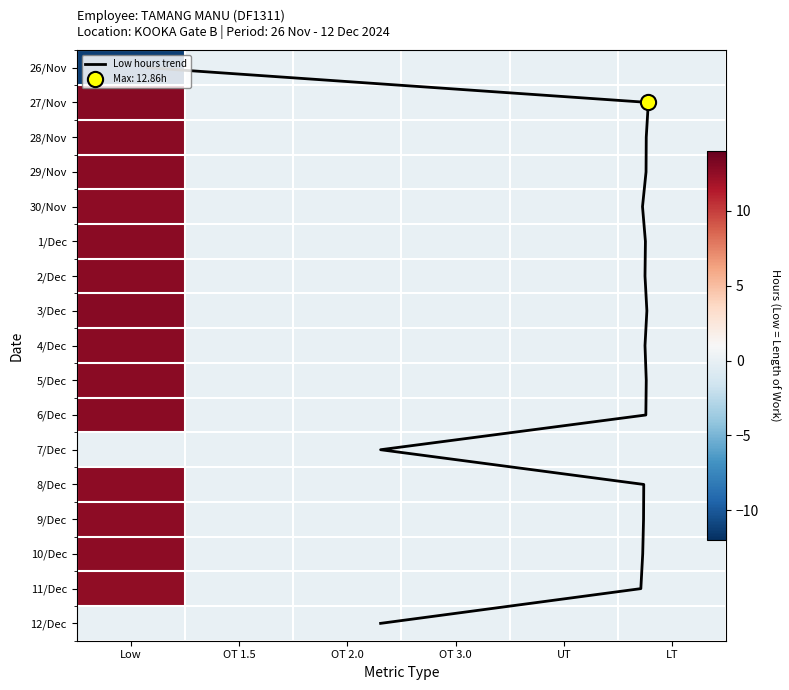

Between Low and LT, which is larger?

Low